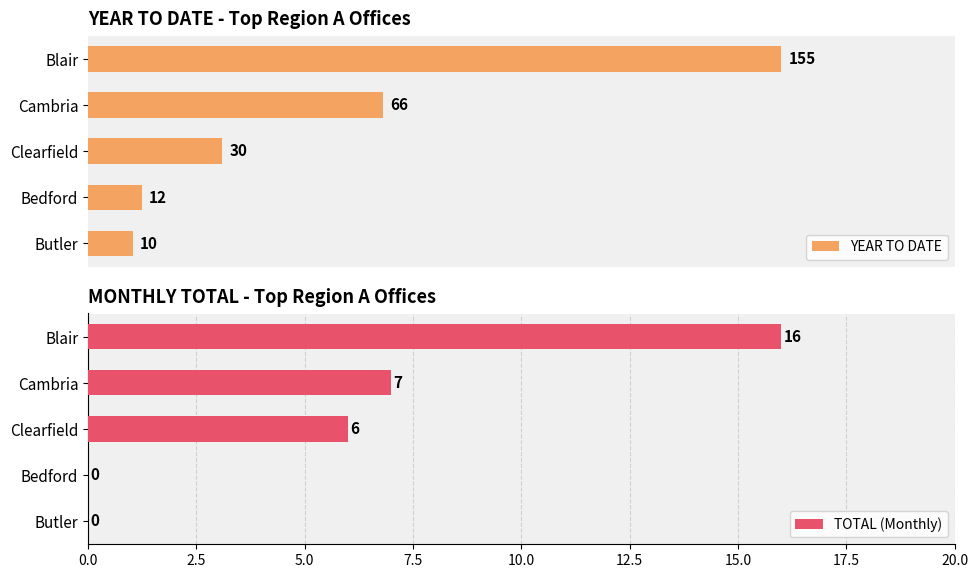

What are all the series names shown in the legend?

YEAR TO DATE, TOTAL (Monthly)